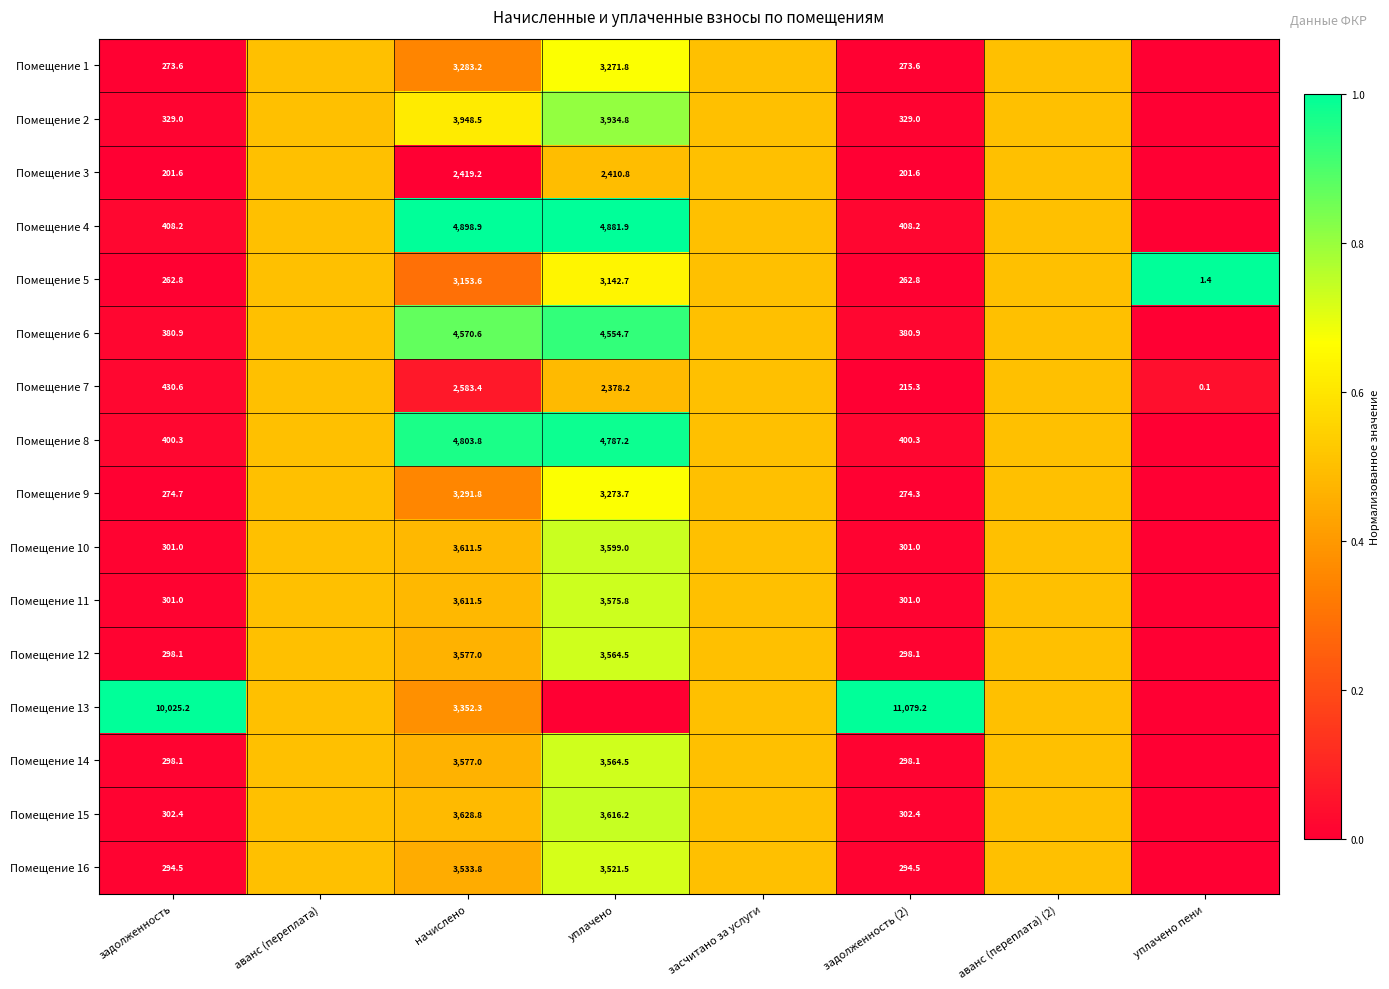

Is it true that Помещение 1 equals 0.6 at начислено?

False